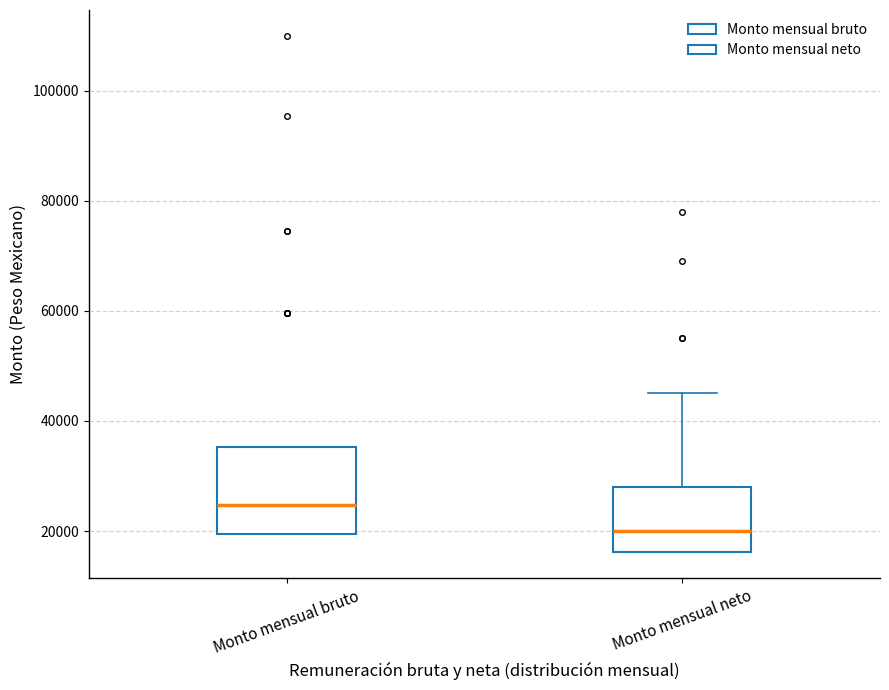

Which box has the highest median line?

Monto mensual bruto